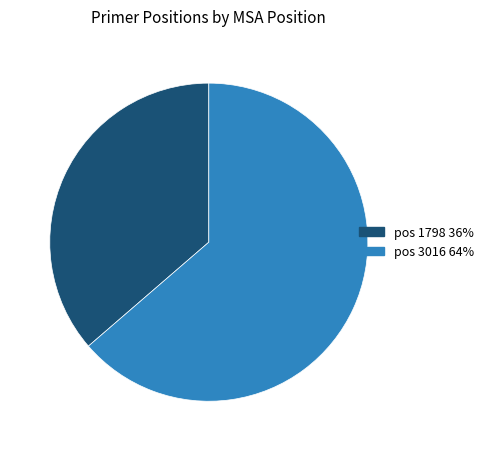

What is the largest slice in the pie chart?

pos 3016 64%